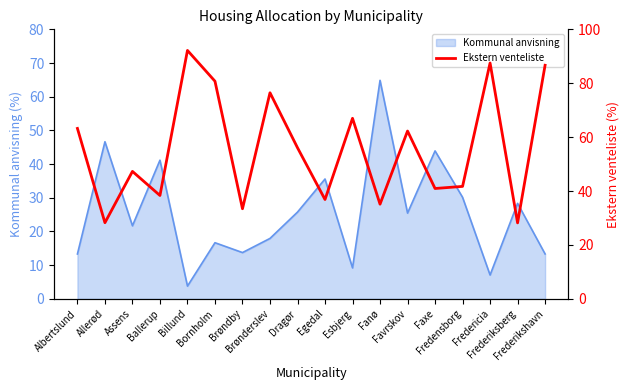

The value at Favrskov is 41.7. True or false?

False